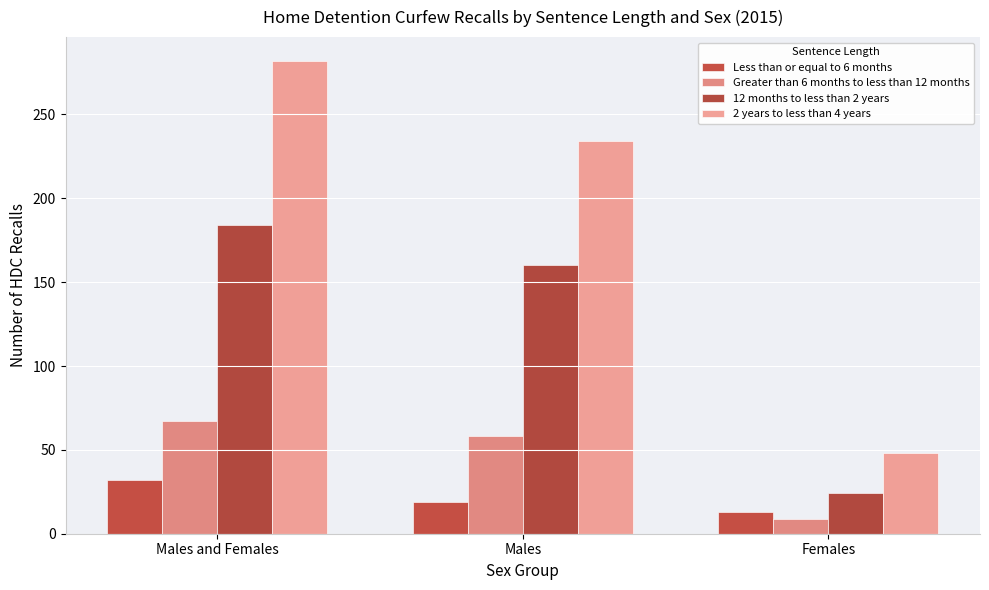

Reading left to right, transcribe all the data shown in this chart.

Less than or equal to 6 months: 32	19	13
Greater than 6 months to less than 12 months: 67	58	9
12 months to less than 2 years: 184	160	24
2 years to less than 4 years: 282	234	48